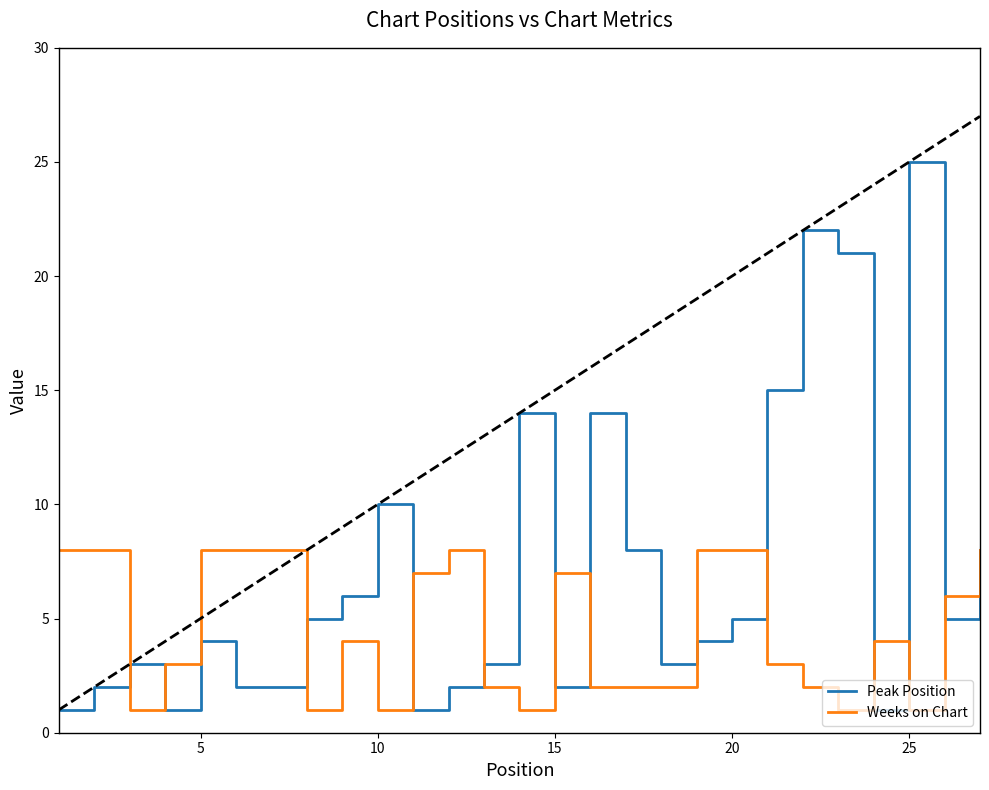

Which series has the widest spread of values?

Peak Position